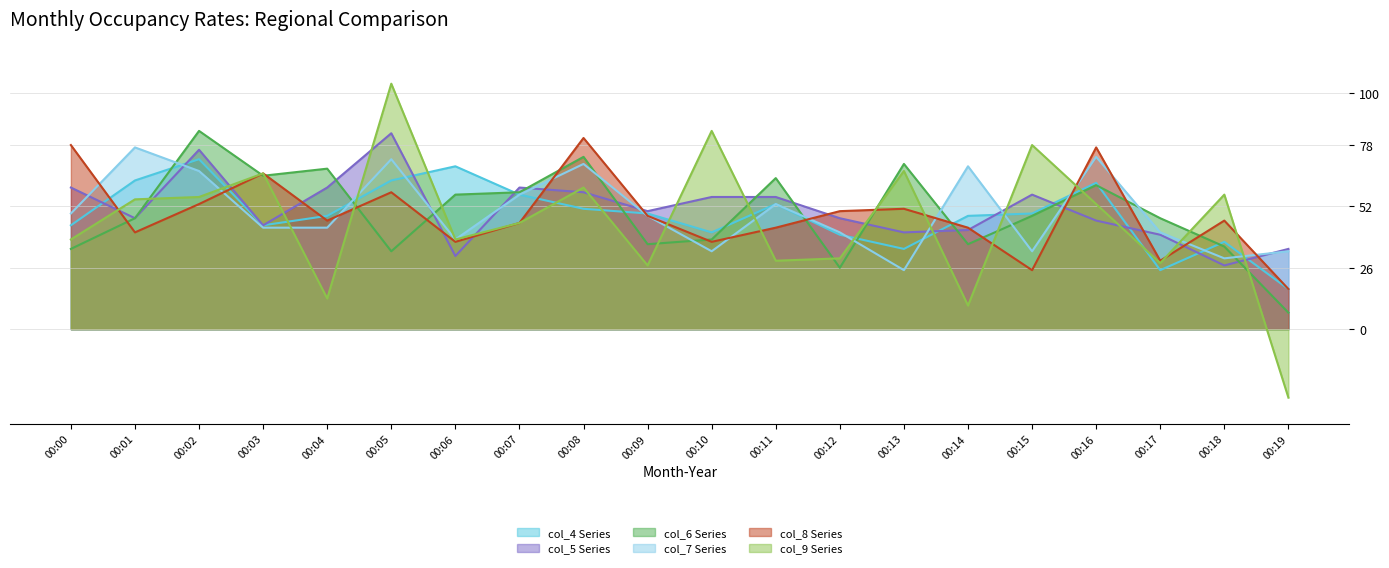

At which label does col_5 reach its peak?

00:05